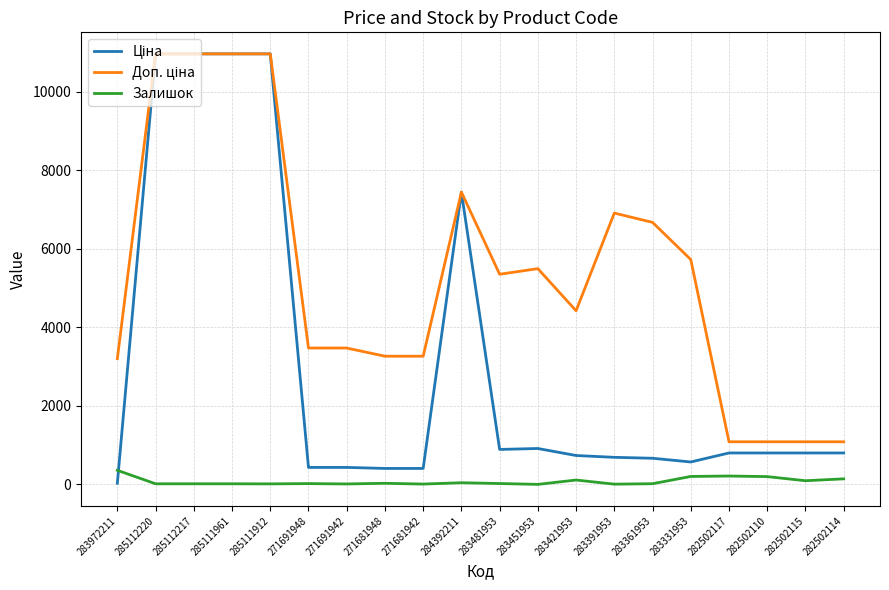

True or false: Залишок has a value of 22.0 at 271691948.

True